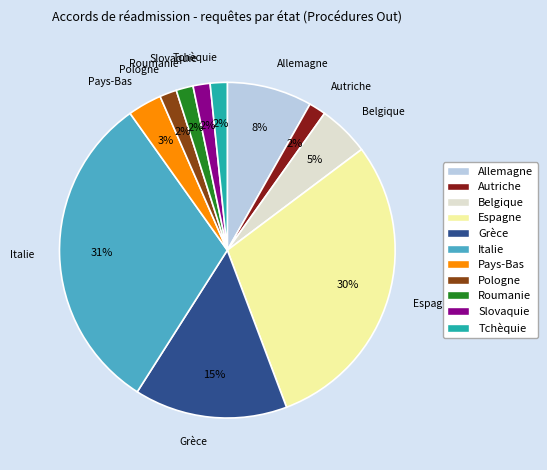

Do Slovaquie and Grèce together represent more than half of the pie?

No